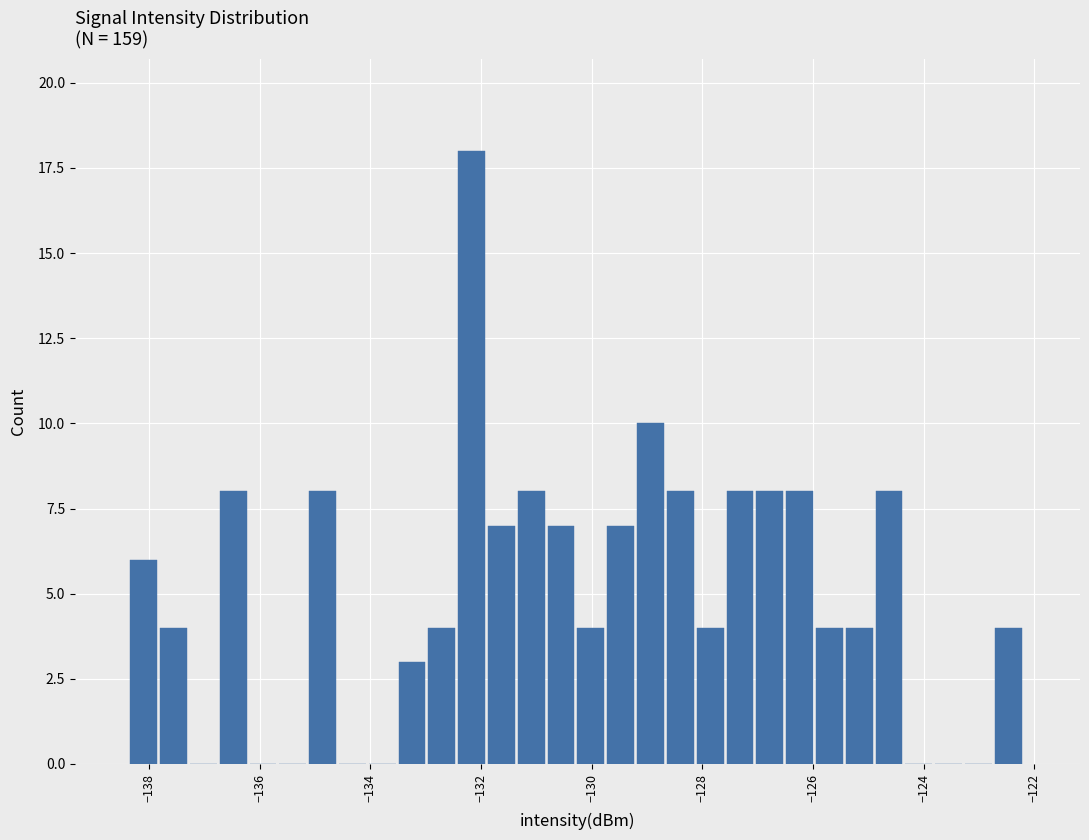

Read against the x-axis, roughly where is the centre of the tallest bar?

-132.2